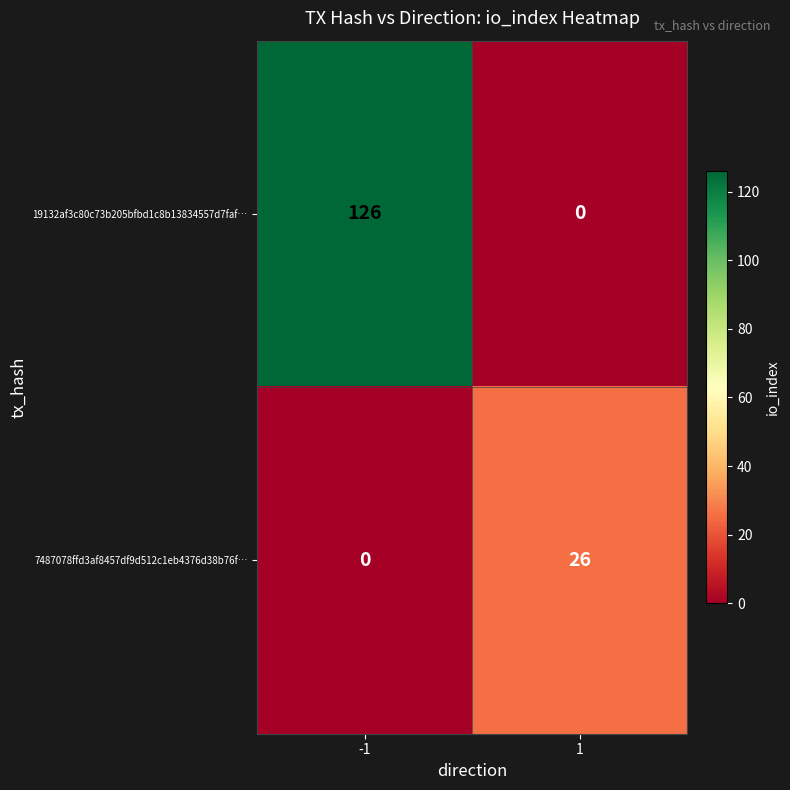

What is the average value of the 7487078ffd3af8457df9d512c1eb4376d38b76f… series?

13